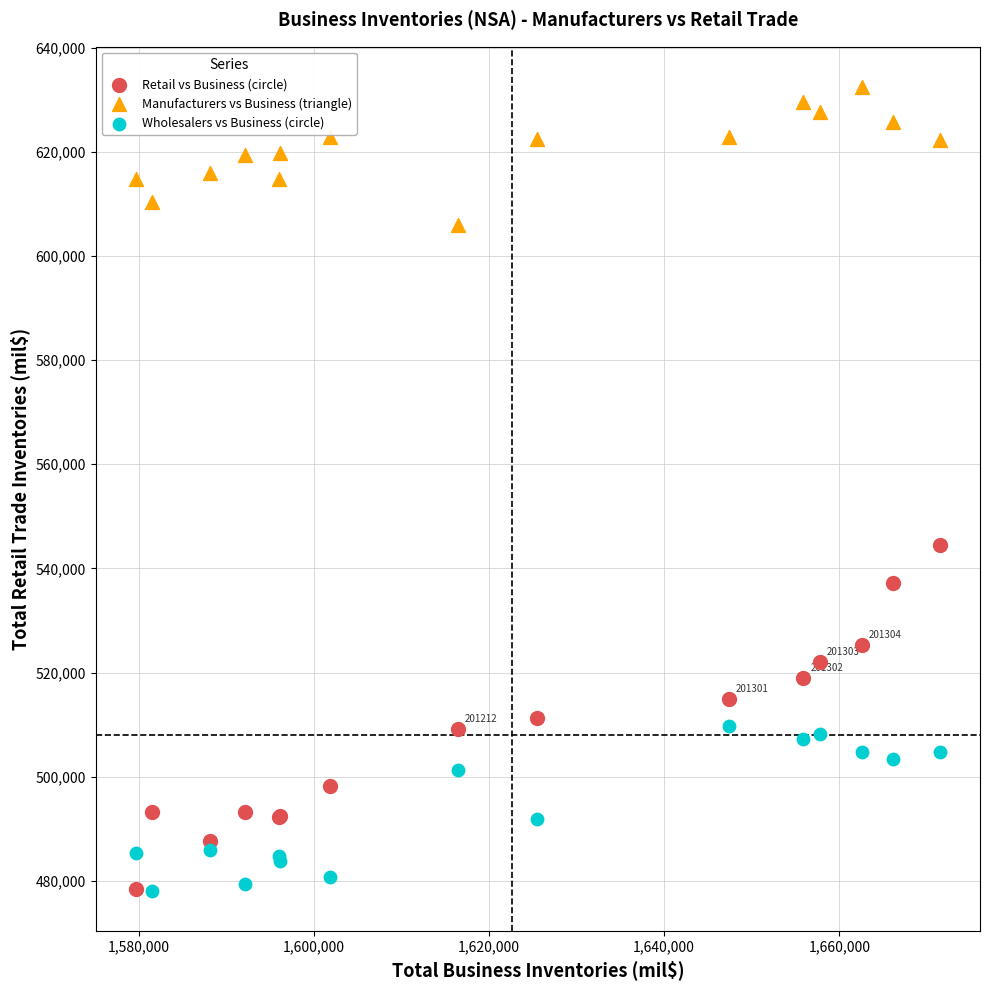

Which series contains the highest Y value?

Manufacturers vs Business (triangle)